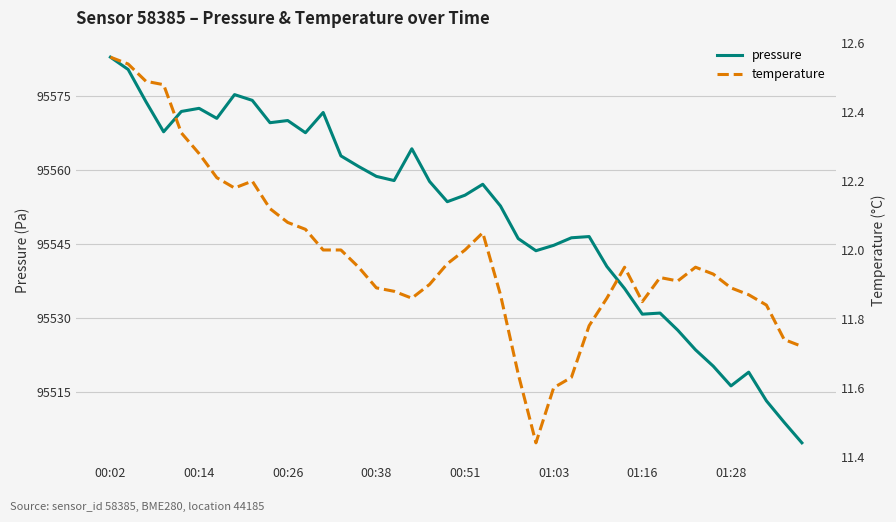

Rank the series at 19 from lowest to highest value.

temperature, pressure